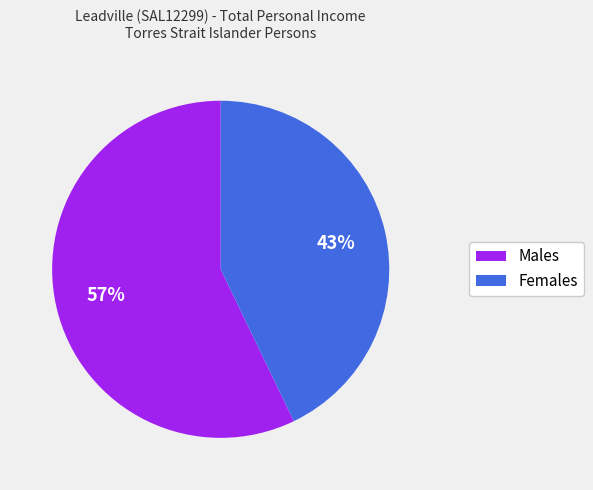

To the nearest percent, what is the difference between the Females and Males slice percentages?

14%